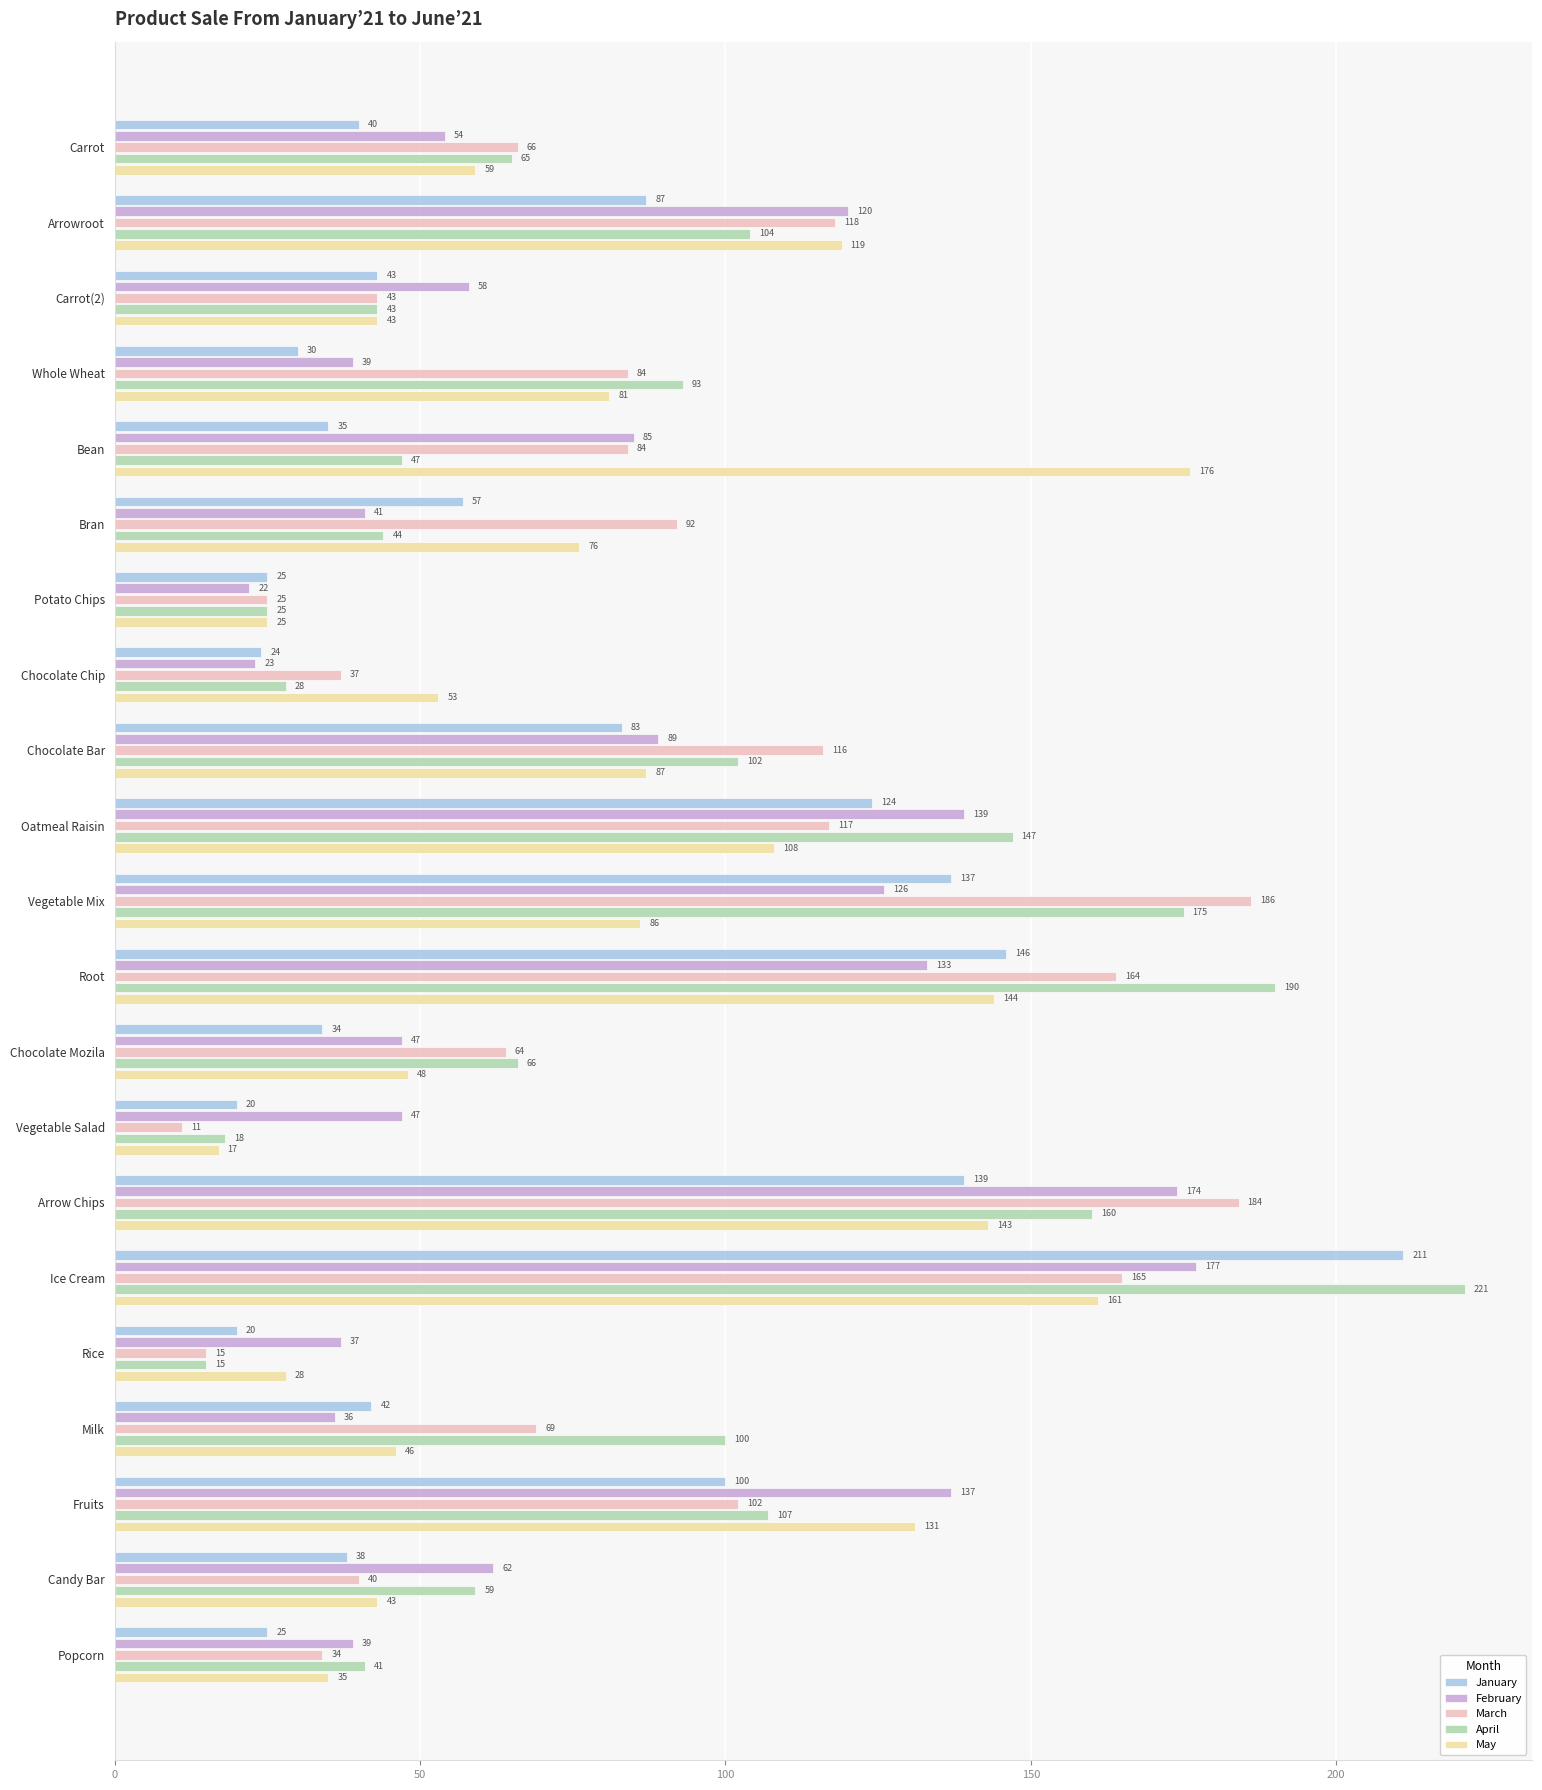

Which series has the largest range (max minus min)?

April